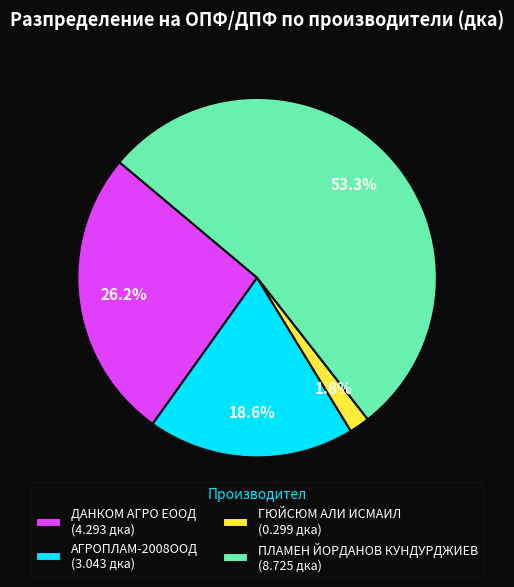

What is the largest slice in the pie chart?

ПЛАМЕН ЙОРДАНОВ КУНДУРДЖИЕВ